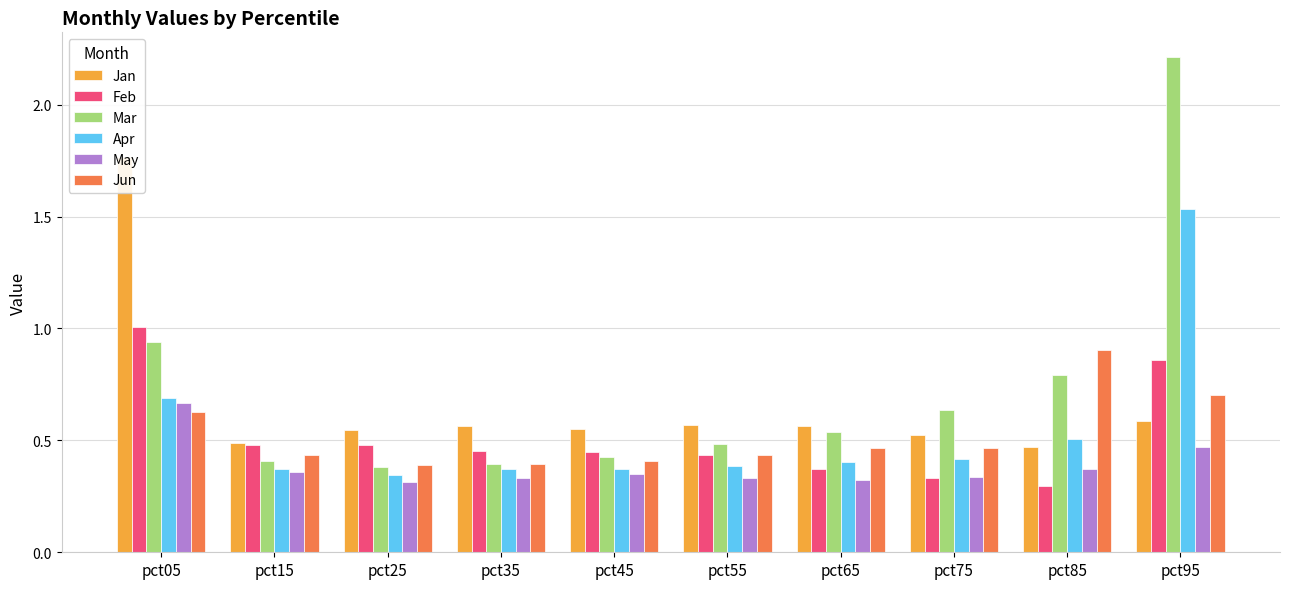

Reading right to left, what are all the values shown in this chart?

Jan: pct95=0.6	pct85=0.5	pct75=0.5	pct65=0.6	pct55=0.6	pct45=0.6	pct35=0.6	pct25=0.5	pct15=0.5	pct05=1.8
Feb: pct95=0.9	pct85=0.3	pct75=0.3	pct65=0.4	pct55=0.4	pct45=0.4	pct35=0.5	pct25=0.5	pct15=0.5	pct05=1.0
Mar: pct95=2.2	pct85=0.8	pct75=0.6	pct65=0.5	pct55=0.5	pct45=0.4	pct35=0.4	pct25=0.4	pct15=0.4	pct05=0.9
Apr: pct95=1.5	pct85=0.5	pct75=0.4	pct65=0.4	pct55=0.4	pct45=0.4	pct35=0.4	pct25=0.3	pct15=0.4	pct05=0.7
May: pct95=0.5	pct85=0.4	pct75=0.3	pct65=0.3	pct55=0.3	pct45=0.3	pct35=0.3	pct25=0.3	pct15=0.4	pct05=0.7
Jun: pct95=0.7	pct85=0.9	pct75=0.5	pct65=0.5	pct55=0.4	pct45=0.4	pct35=0.4	pct25=0.4	pct15=0.4	pct05=0.6